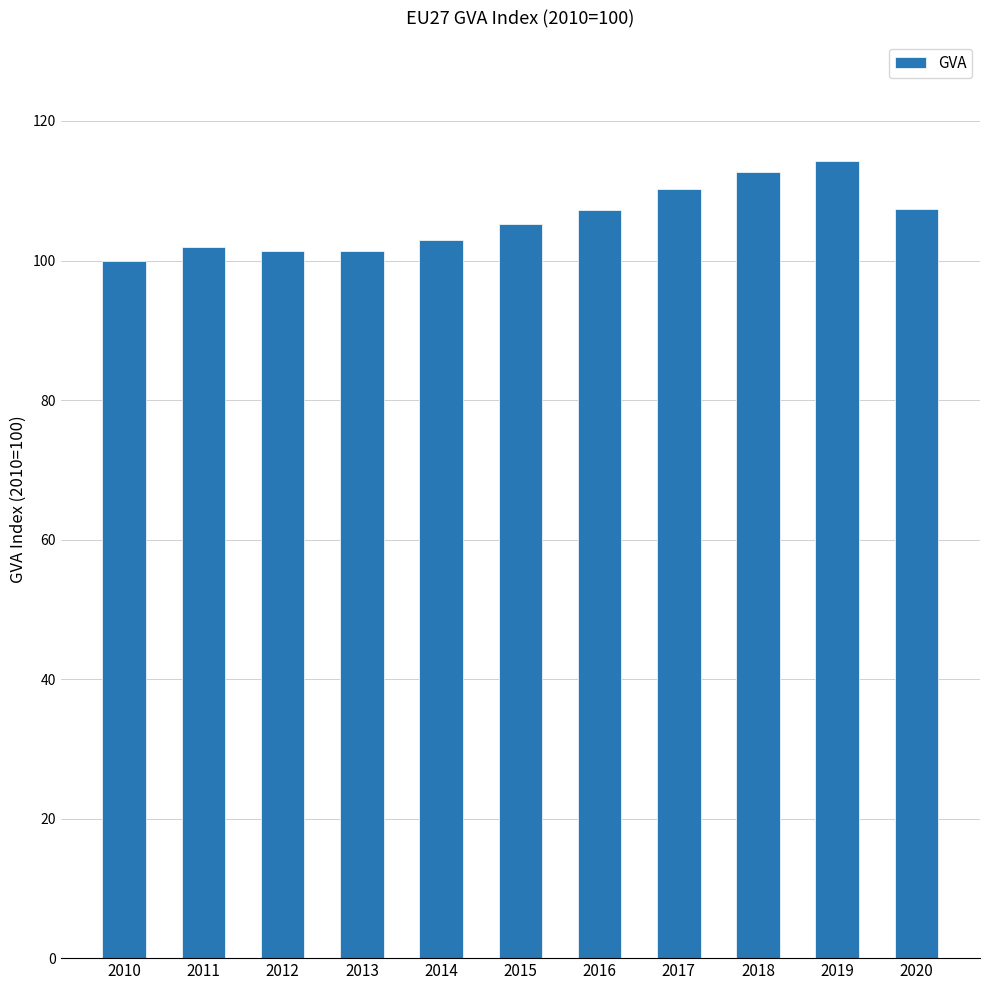

Which has a higher value, 2017 or 2016?

2017